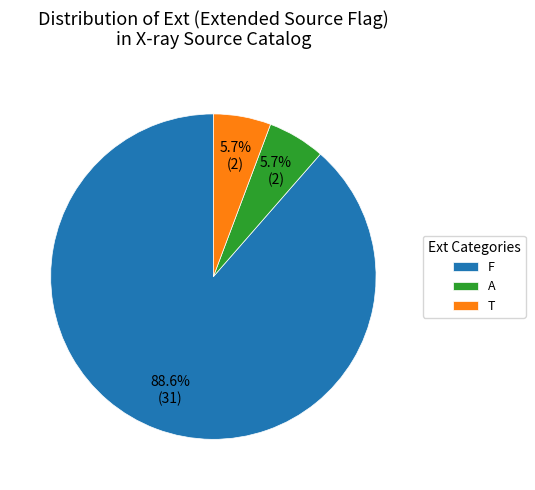

To the nearest percent, what is the average slice percentage?

33%